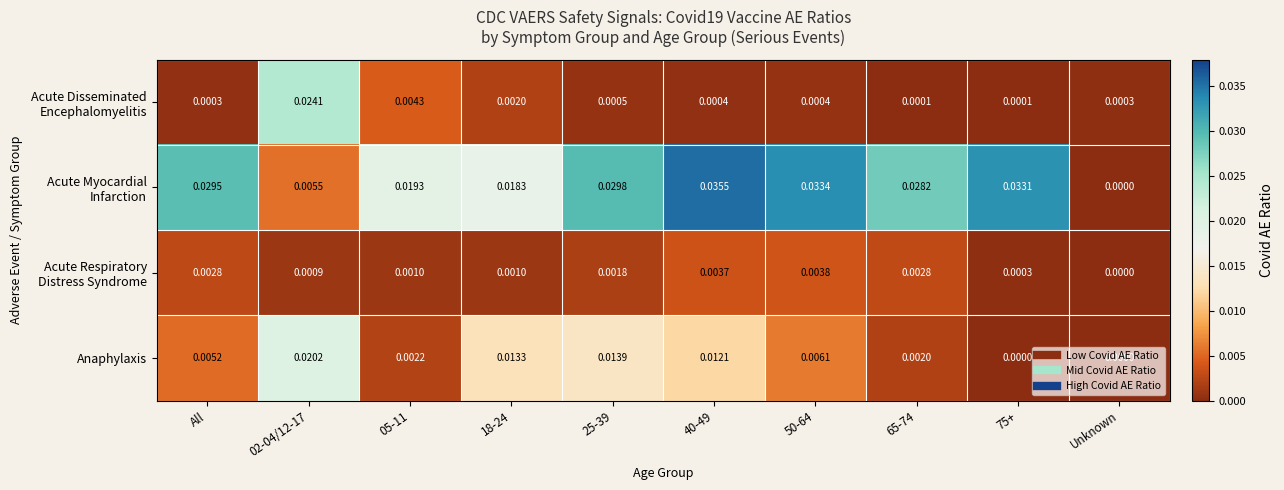

Between 25-39 and 65-74, which series saw the biggest shift?

Anaphylaxis